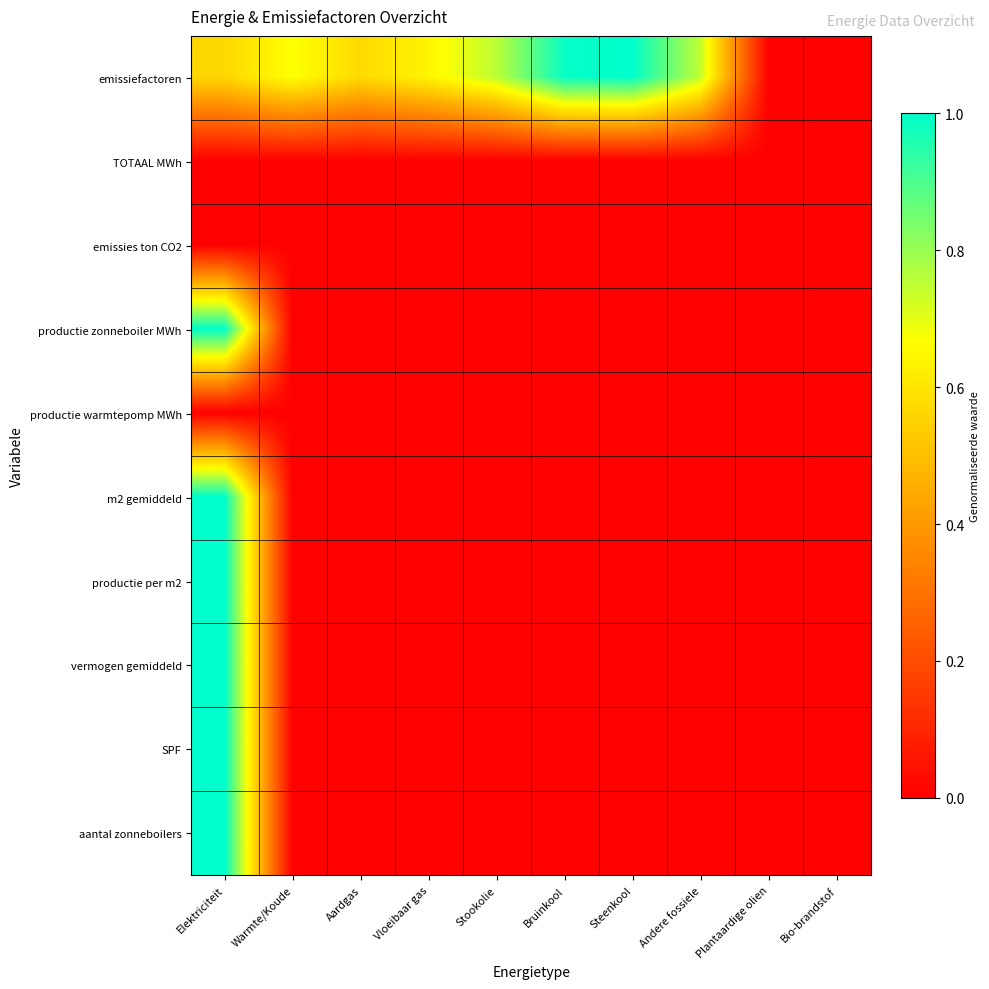

Rank the series by their maximum value, from lowest to highest.

TOTAAL MWh, emissies ton CO2, productie warmtepomp MWh, emissiefactoren, productie zonneboiler MWh, m2 gemiddeld, productie per m2, vermogen gemiddeld, SPF, aantal zonneboilers